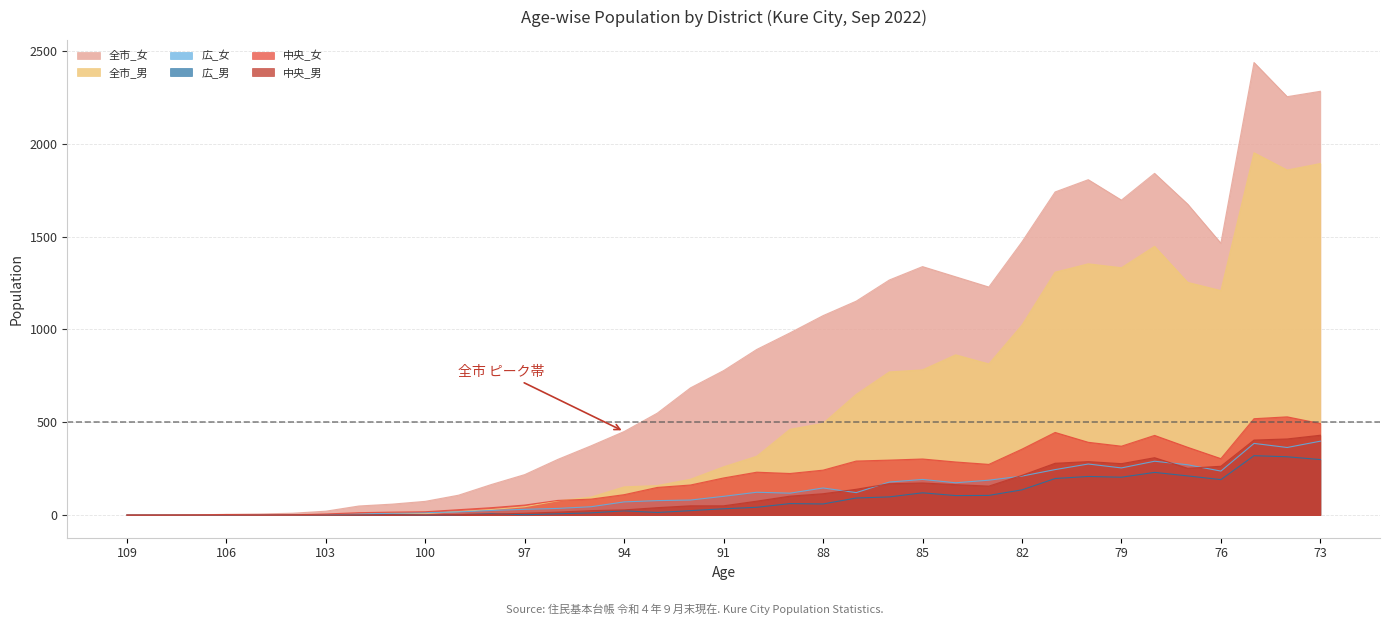

What is the average value of the 中央_女 series?

198